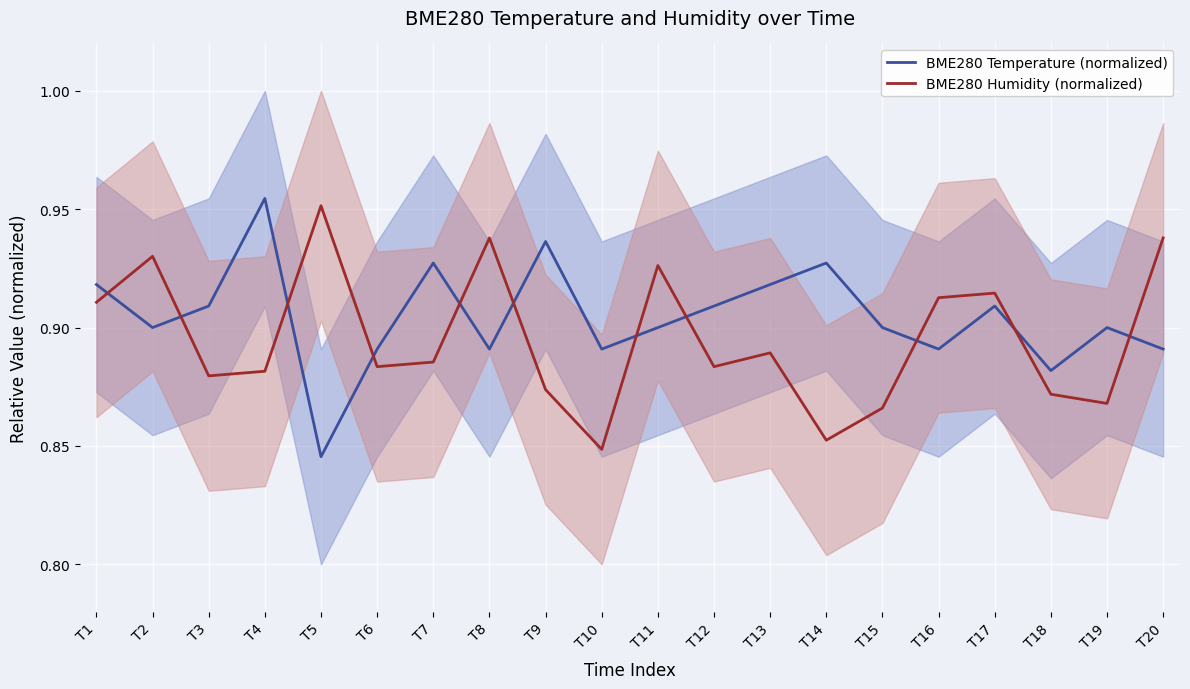

At which category does BME280 Humidity (normalized) reach its first local peak?

T2